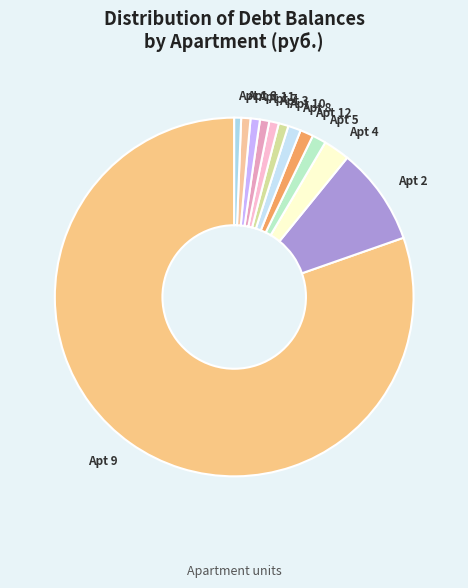

What is the majority slice?

Apt 9